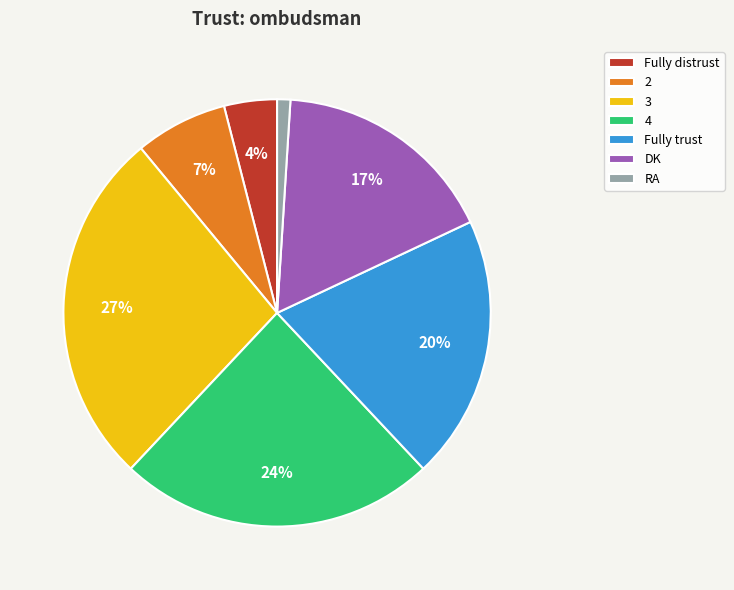

Do Fully distrust and 4 together represent more than half of the pie?

No